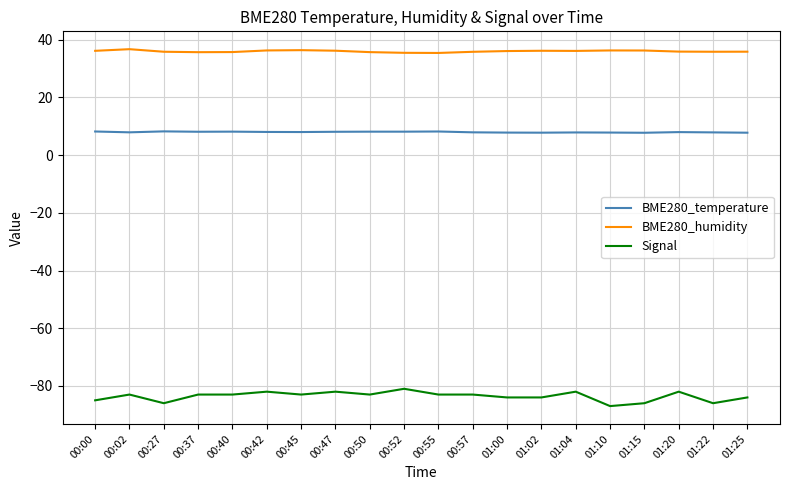

Is the value of BME280_temperature at 00:57 greater than the value of BME280_humidity at 00:50?

No